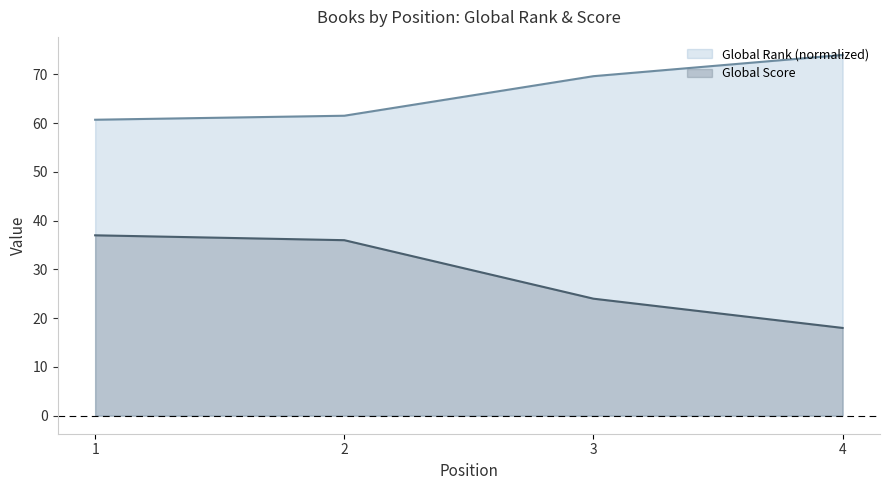

True or false: Global Rank and Global Score intersect in this chart.

False